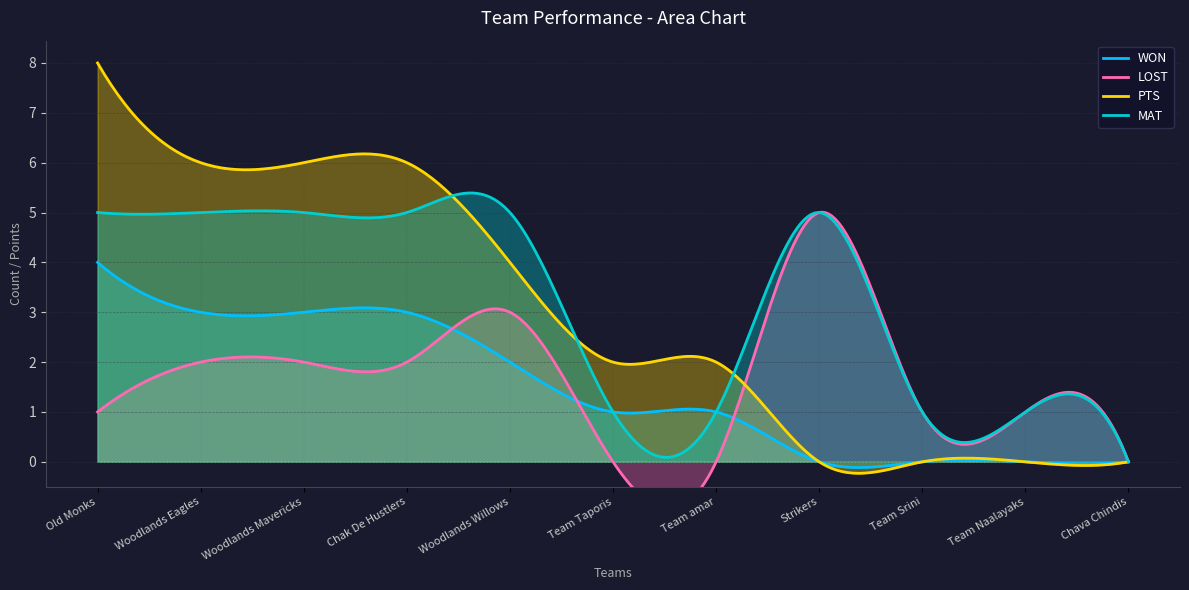

Is the value of WON at Strikers greater than the value of MAT at Team amar?

No